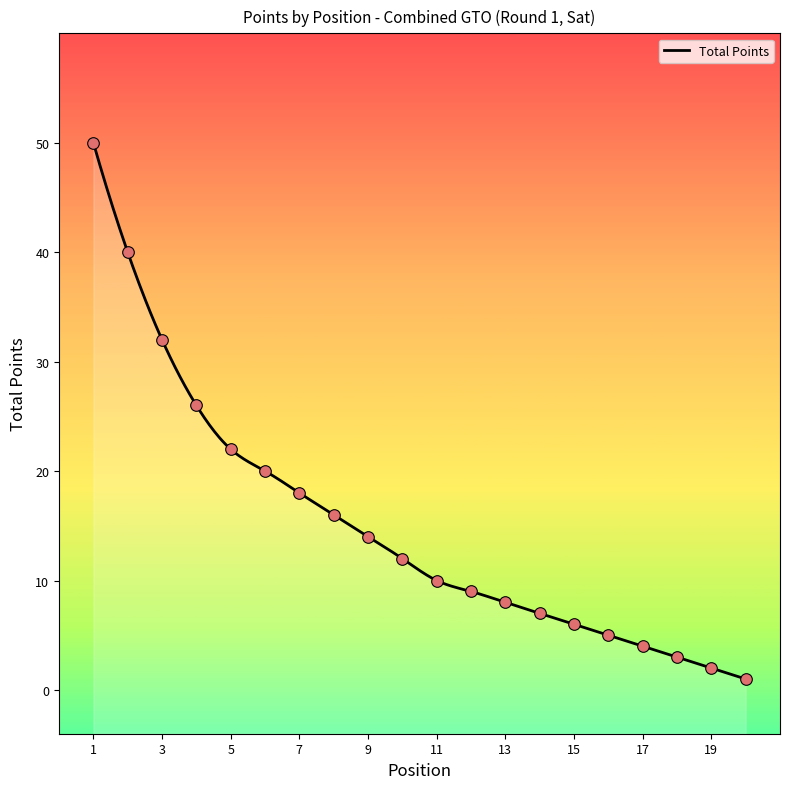

Approximately how many times larger is the value at 2 compared to 15?

6.7